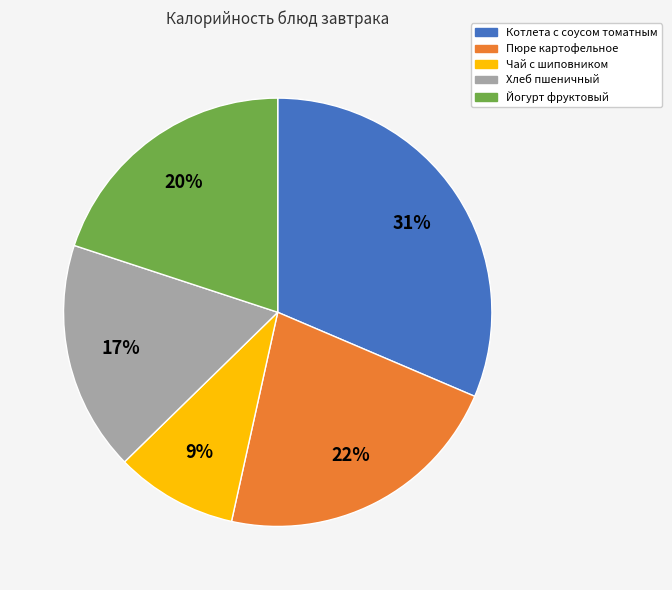

Rank the categories by value from lowest to highest.

Чай с шиповником, Хлеб пшеничный, Йогурт фруктовый, Пюре картофельное, Котлета с соусом томатным